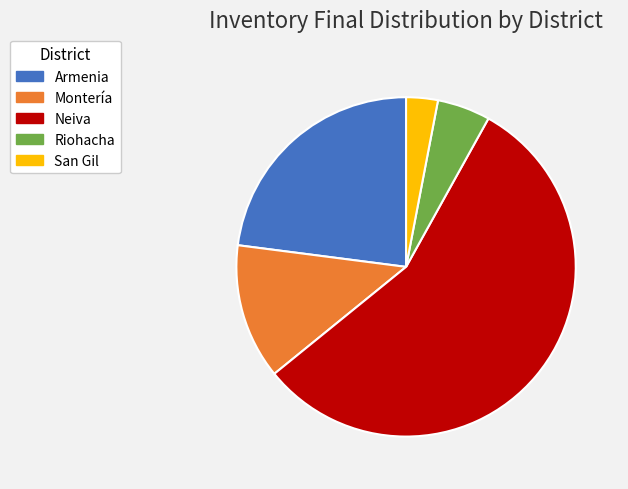

What is the ratio of the value at Riohacha to the value at Montería?

0.4